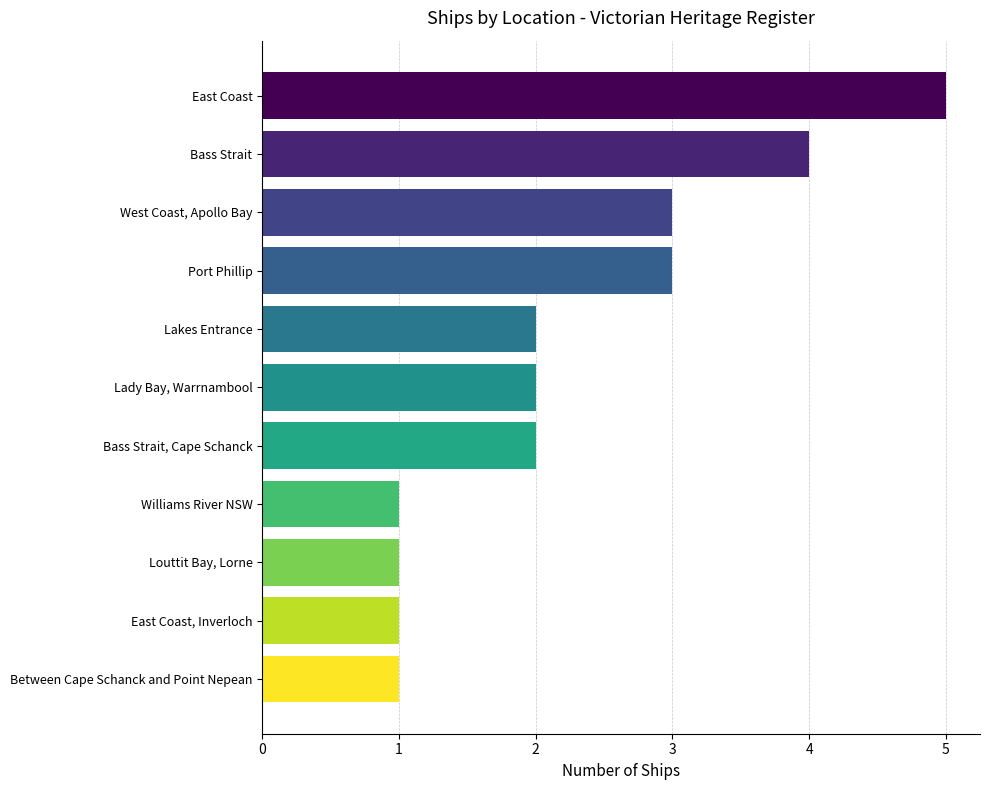

What is the average value?

2